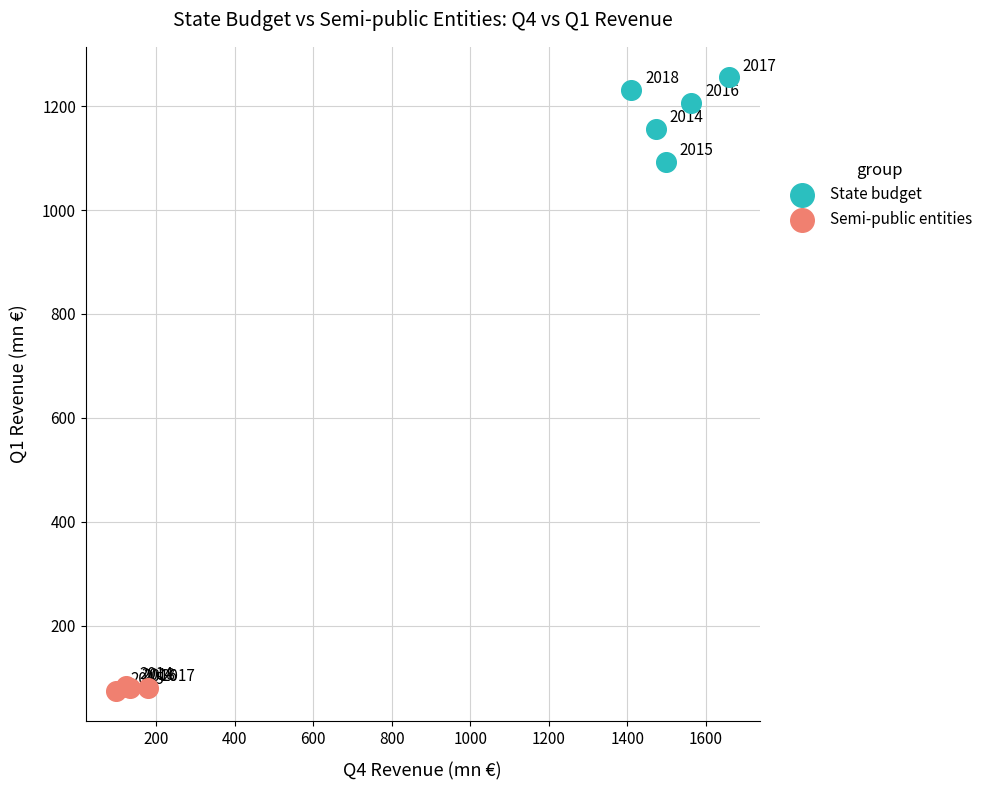

What are all the series names shown in the legend?

State budget, Semi-public entities